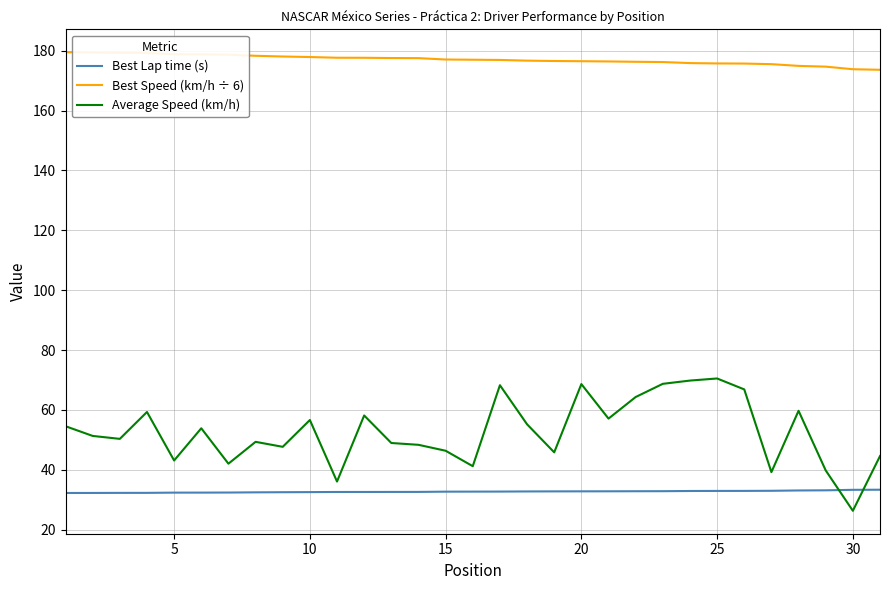

Which series has the largest total across all categories?

Best Speed (km/h ÷ 6)